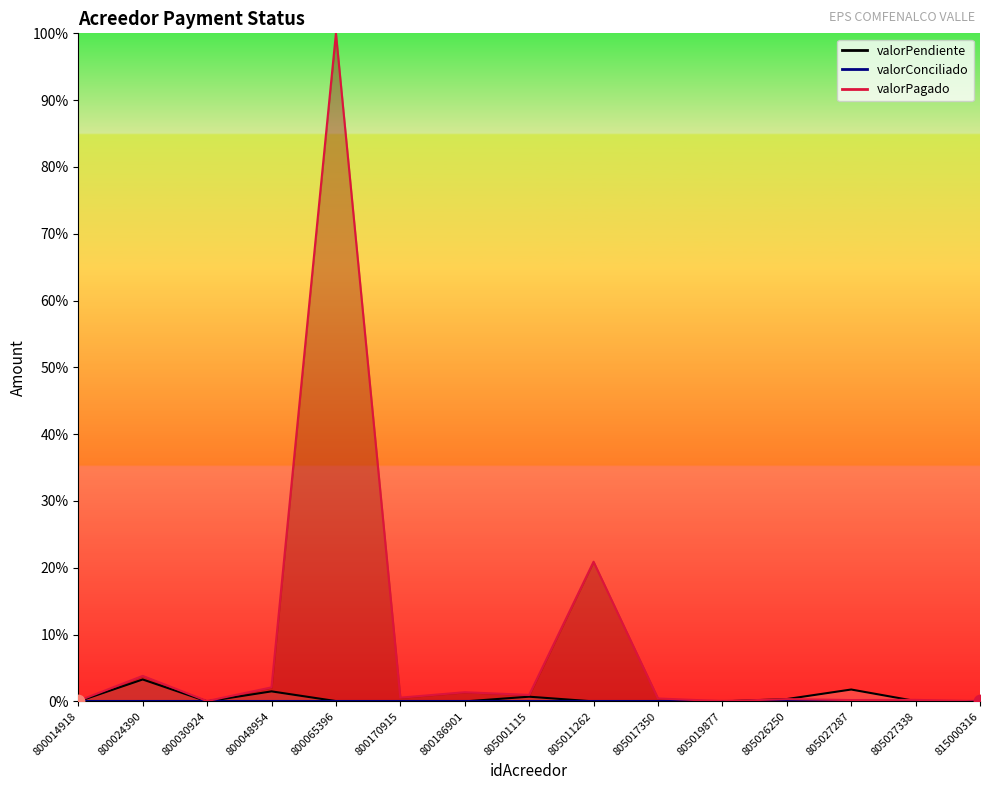

What is the total value across all series at 805011262?

20.9